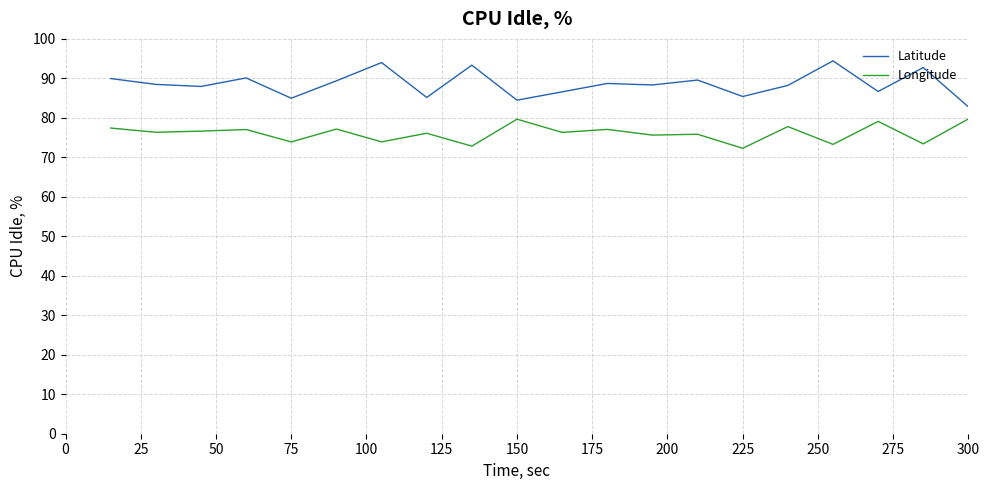

List the series in order of their peak value, lowest first.

Longitude, Latitude